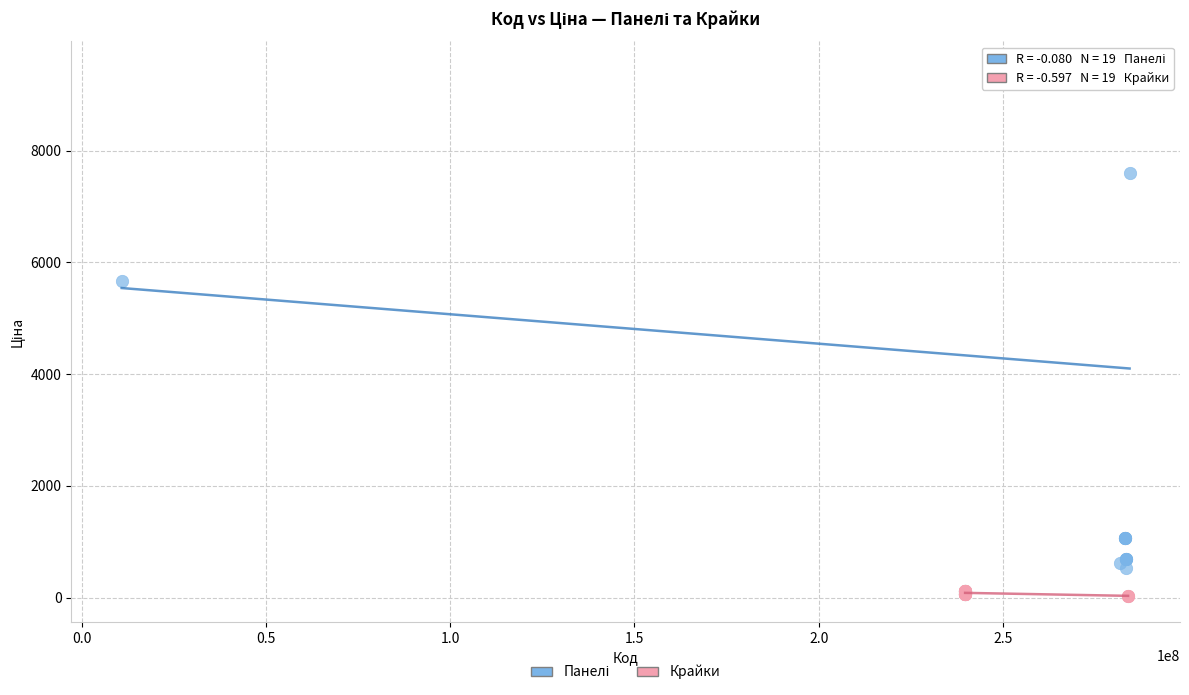

Which series contains the lowest Y value?

Крайки